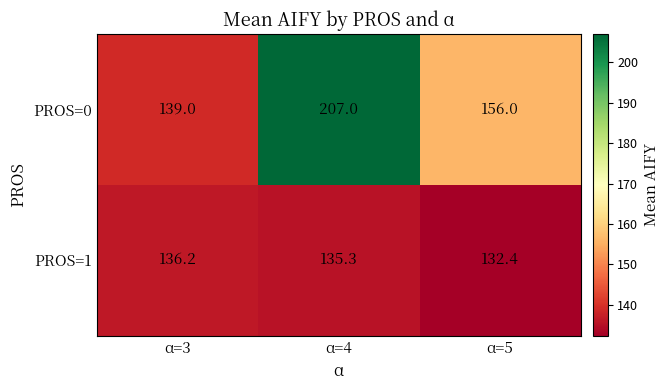

Which series has the largest range (max minus min)?

PROS=0